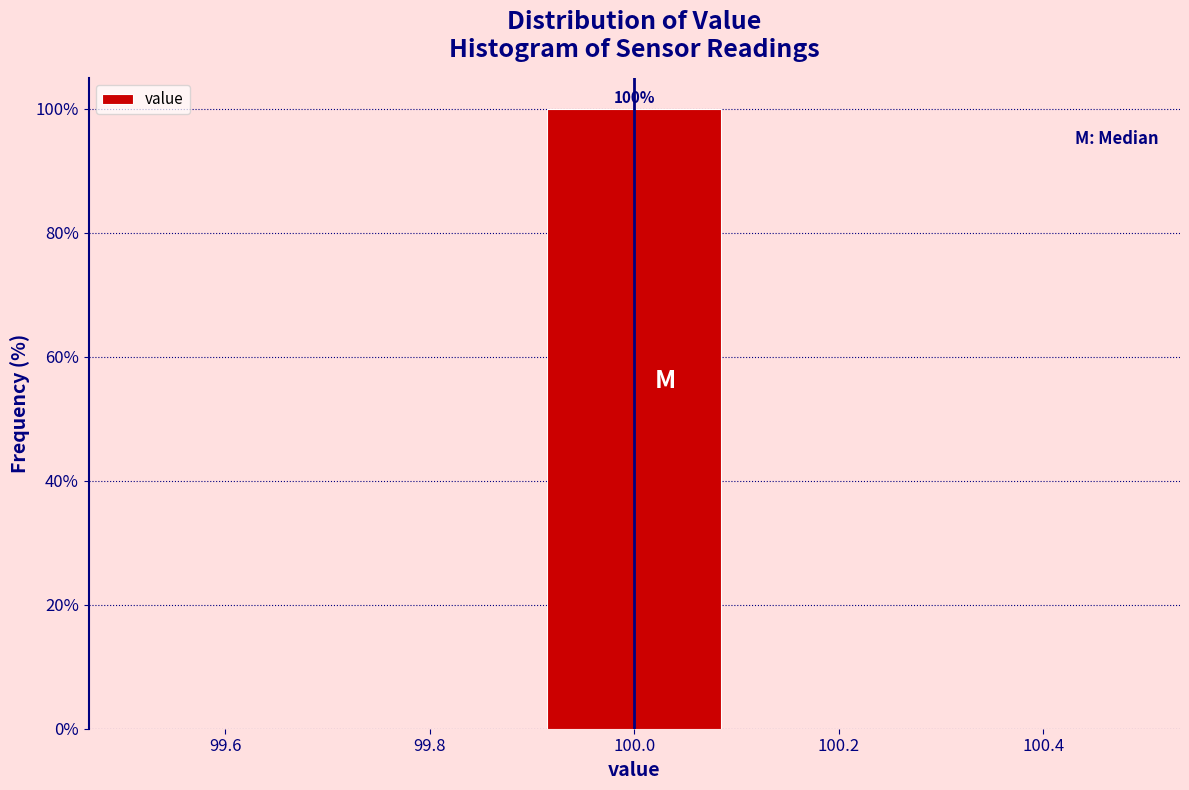

Which range on the x-axis has the tallest bar?

99.9 to 100.1